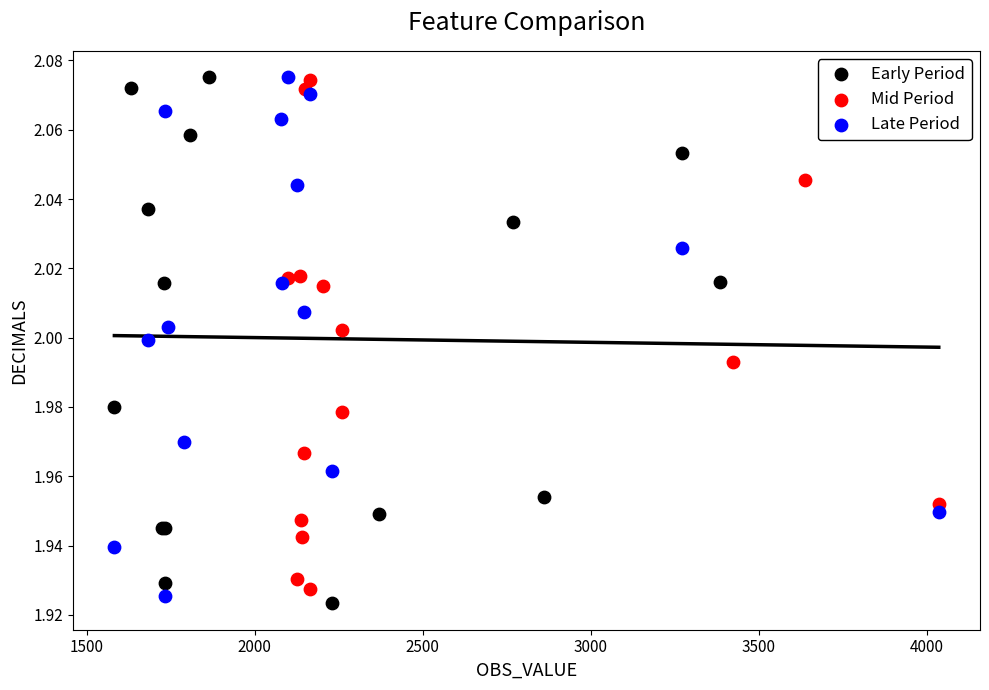

Which series contains the lowest Y value?

Early Period